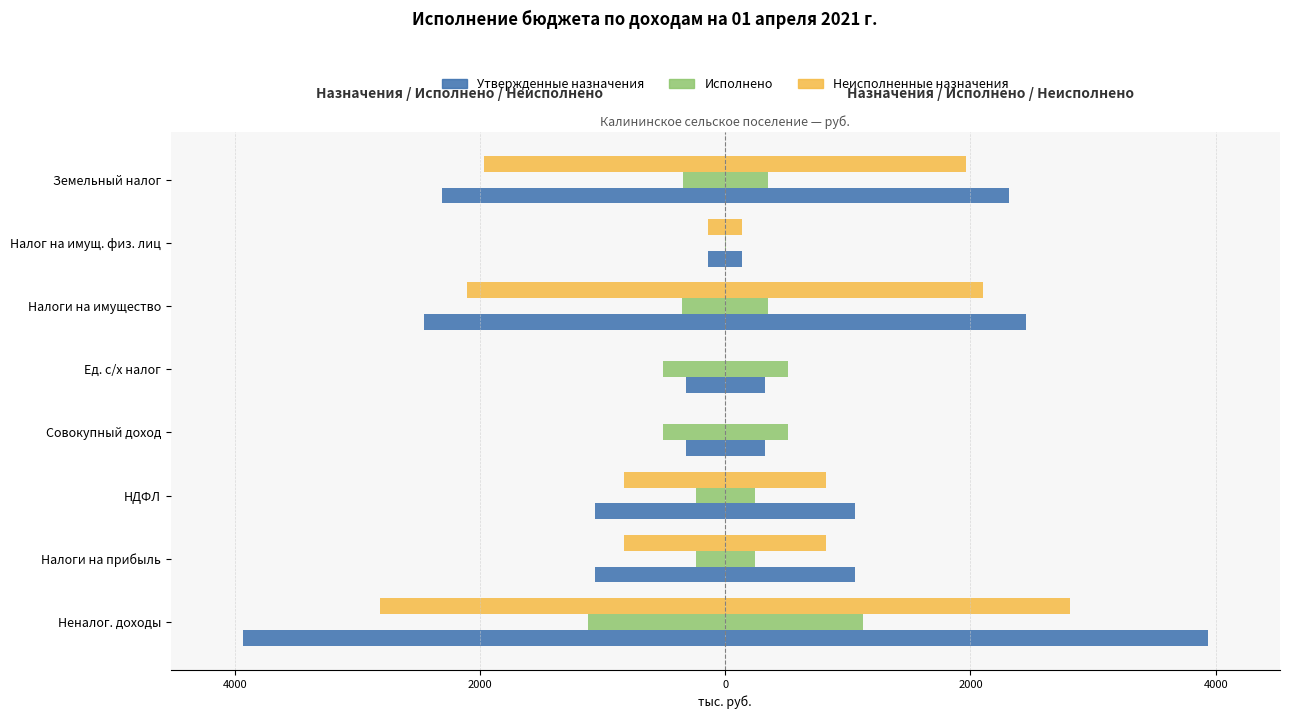

Which series has the largest range (max minus min)?

Утвержденные назначения